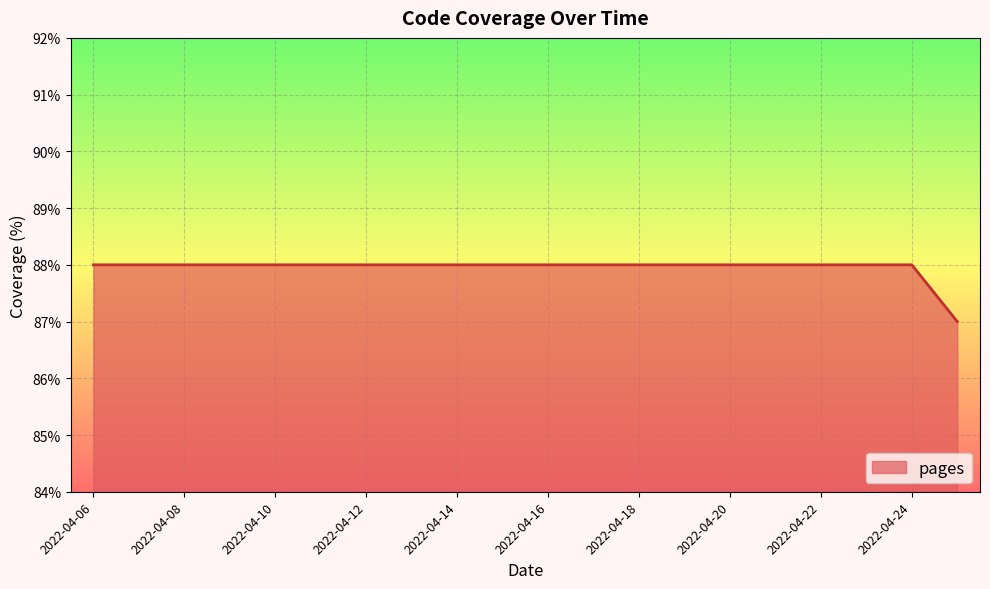

Does the chart have visible grid lines?

Yes